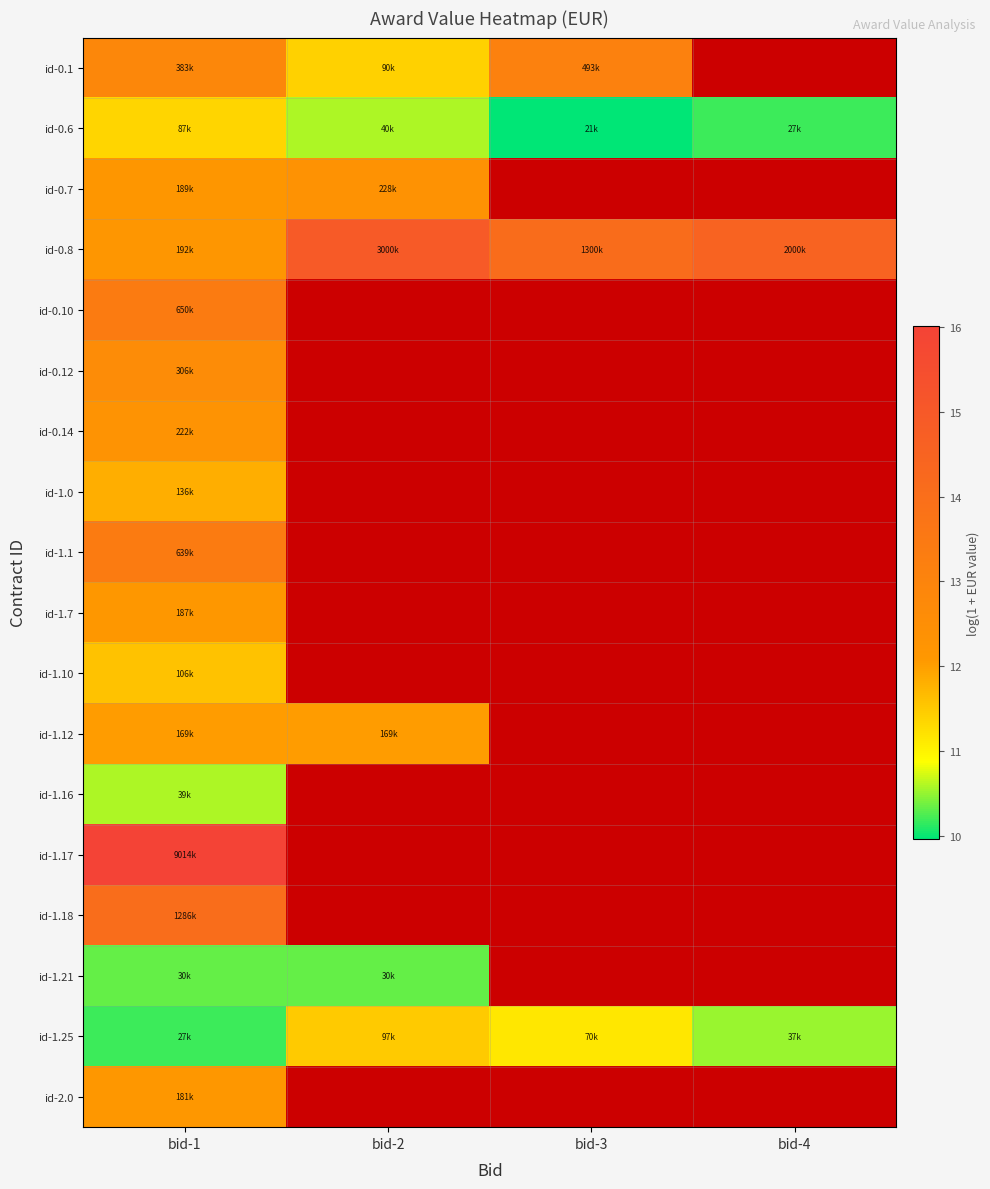

What is the minimum value for id-1.25?

10.2